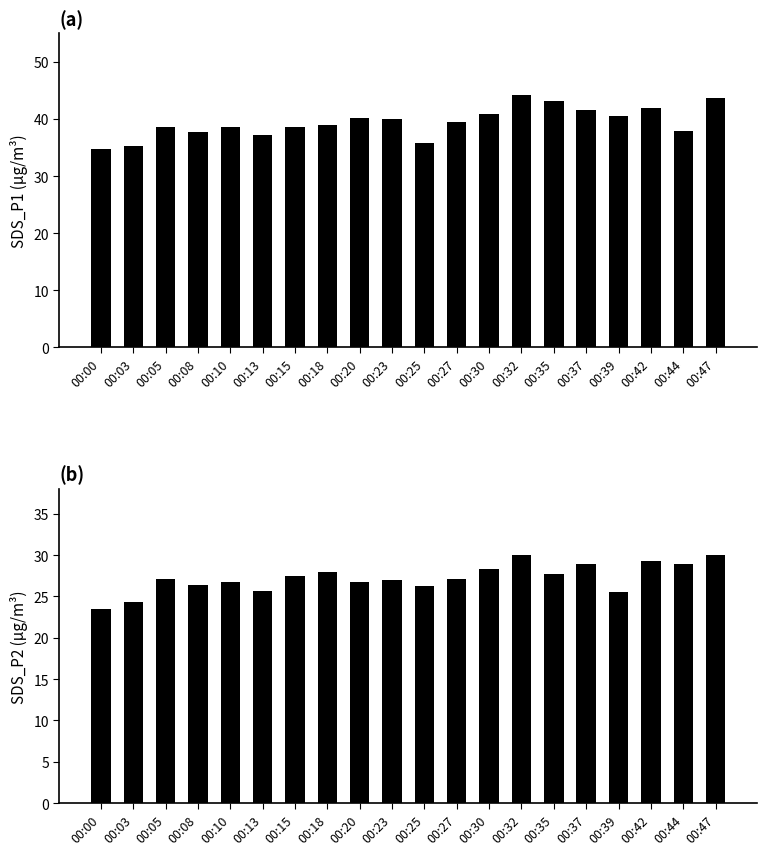

What is the value of the SDS_P2 bar at the 18th from the left?

29.3